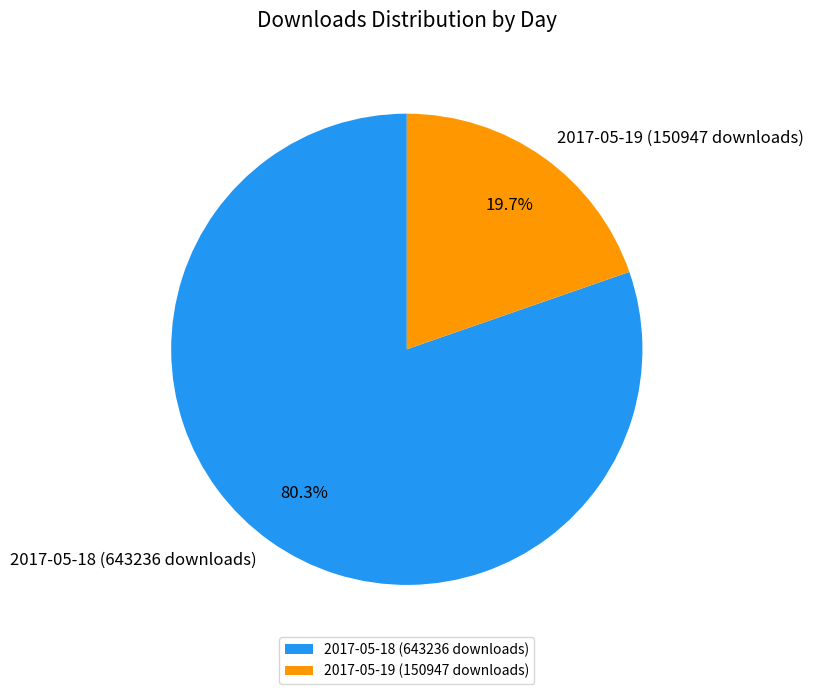

Rank the categories by value from highest to lowest.

2017-05-18 (643236 downloads), 2017-05-19 (150947 downloads)